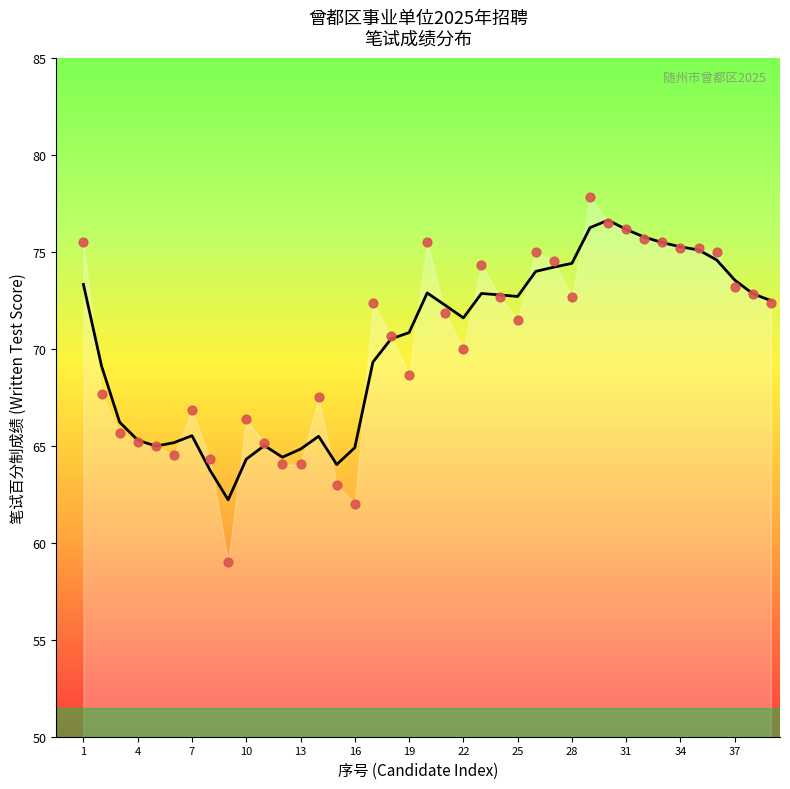

Which has a higher value, 32 or 18?

32